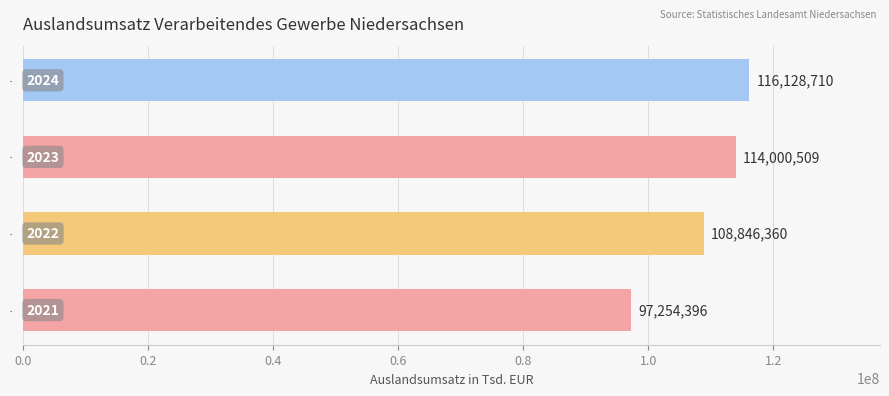

List the labels in order of value, smallest first.

2021, 2022, 2023, 2024